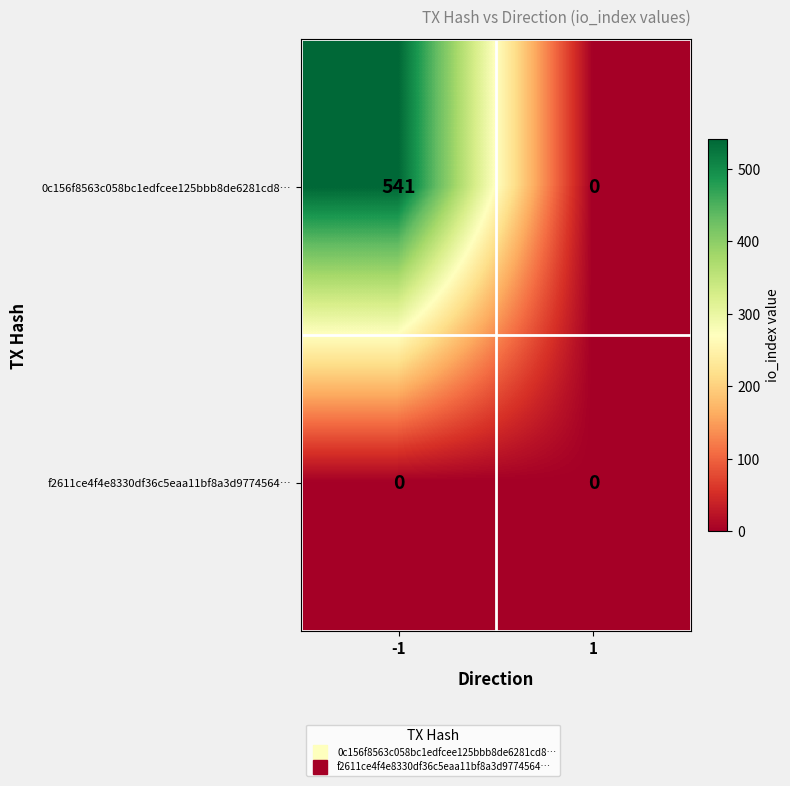

Reading left to right, extract all data points from this chart.

0c156f8563c058bc1edfcee125bbb8de6281cd8…: -1=541	1=0
f2611ce4f4e8330df36c5eaa11bf8a3d9774564…: -1=0	1=0